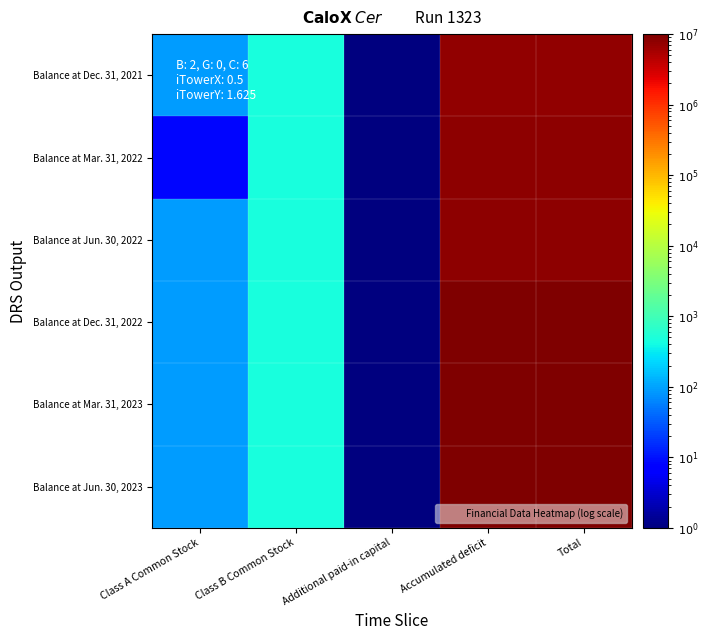

Rank the series by their maximum value, from lowest to highest.

Balance at Dec. 31, 2021, Balance at Mar. 31, 2022, Balance at Jun. 30, 2022, Balance at Dec. 31, 2022, Balance at Mar. 31, 2023, Balance at Jun. 30, 2023